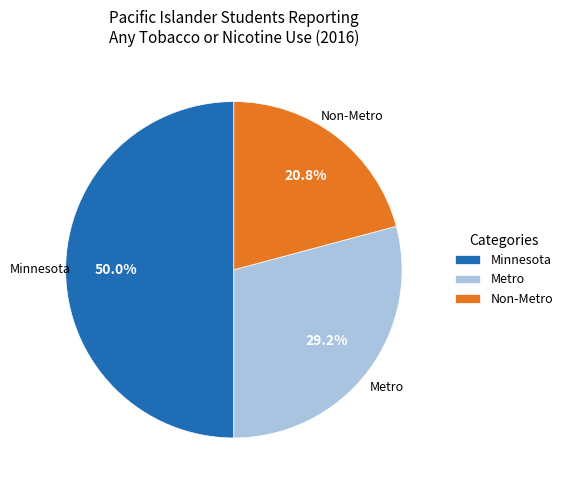

To the nearest percent, what is the difference between the Non-Metro and Metro slice percentages?

8%